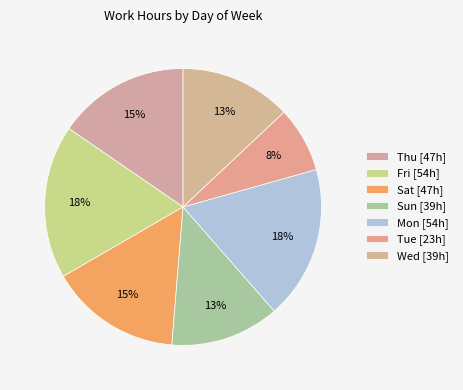

Do Mon and Fri together represent more than half of the pie?

No